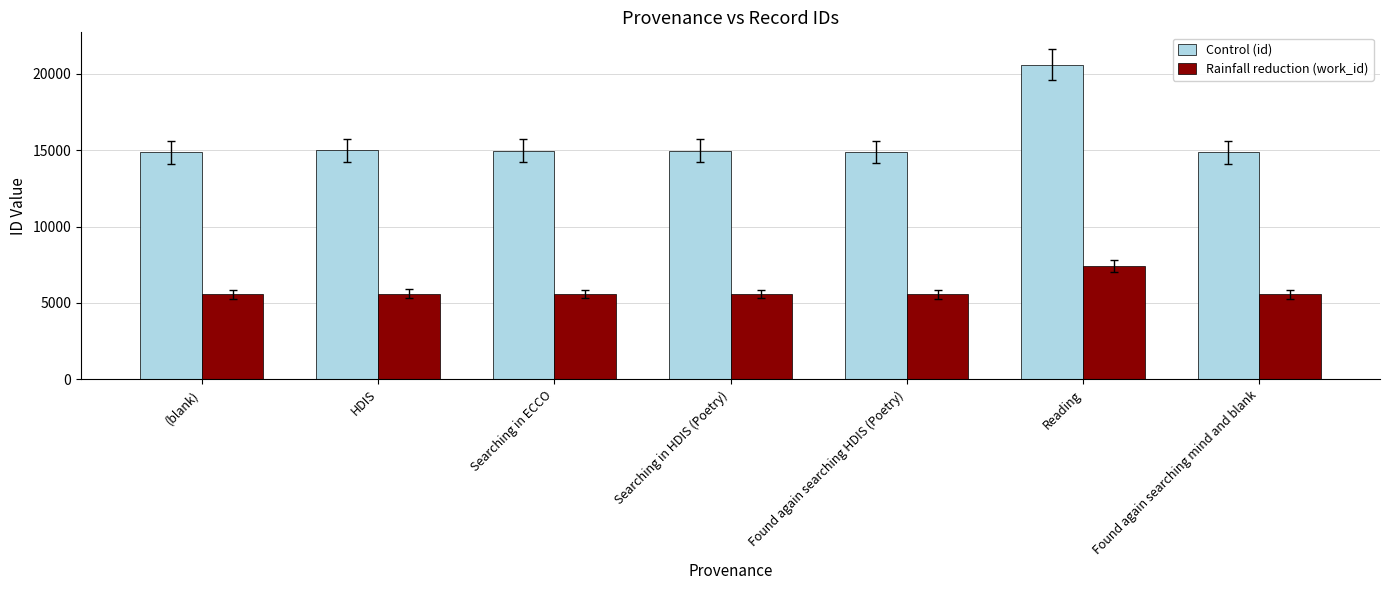

Is it true that Rainfall reduction (work_id) equals 3642 at Searching in ECCO?

False